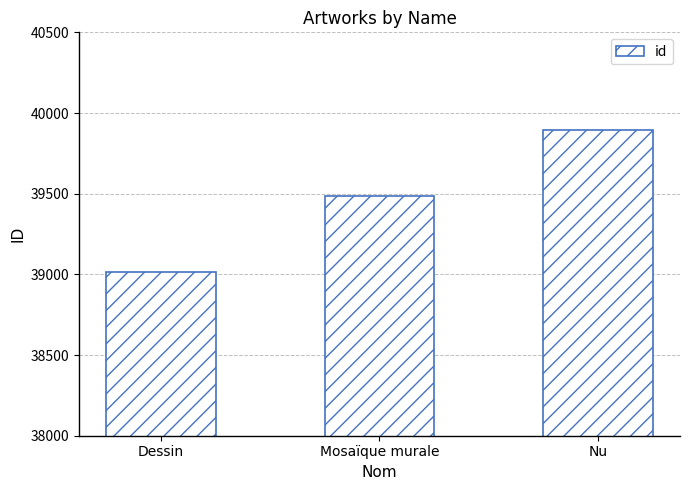

What is the ratio of the value at Mosaïque murale to the value at Nu?

1.0